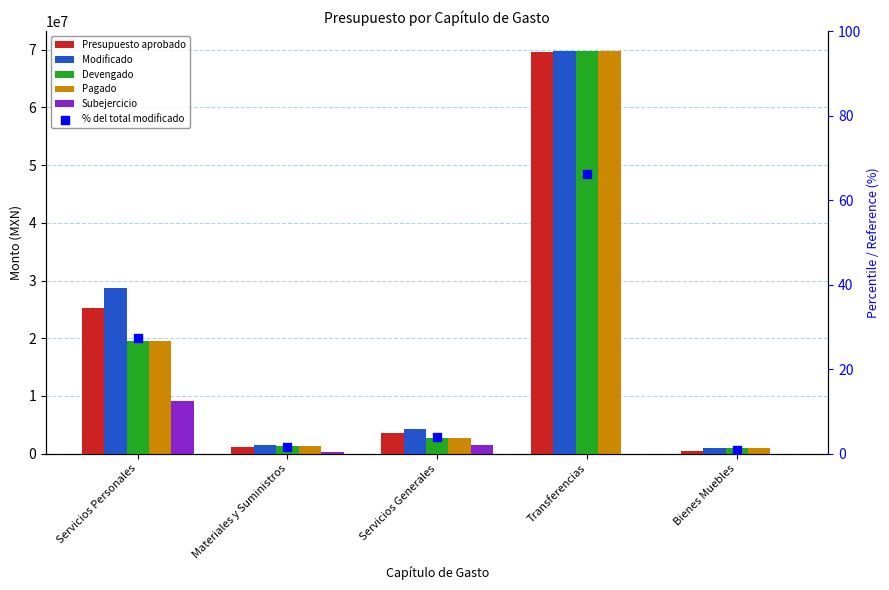

Is the value of % del total modificado at Servicios Generales greater than the value of Presupuesto aprobado at Transferencias?

No